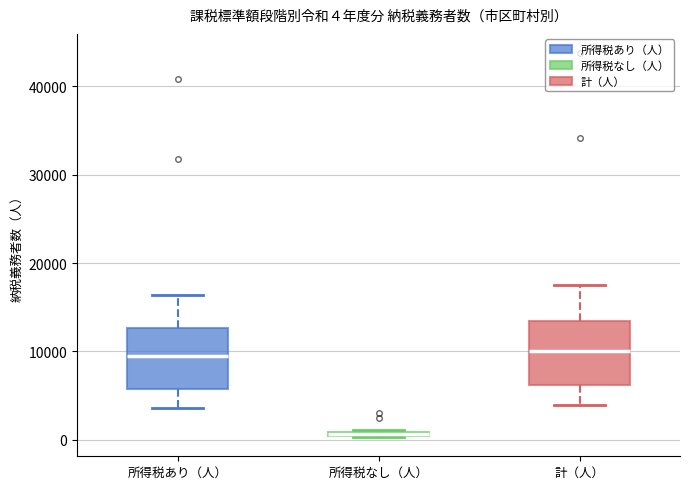

Which box's median line is the lowest?

所得税なし（人）